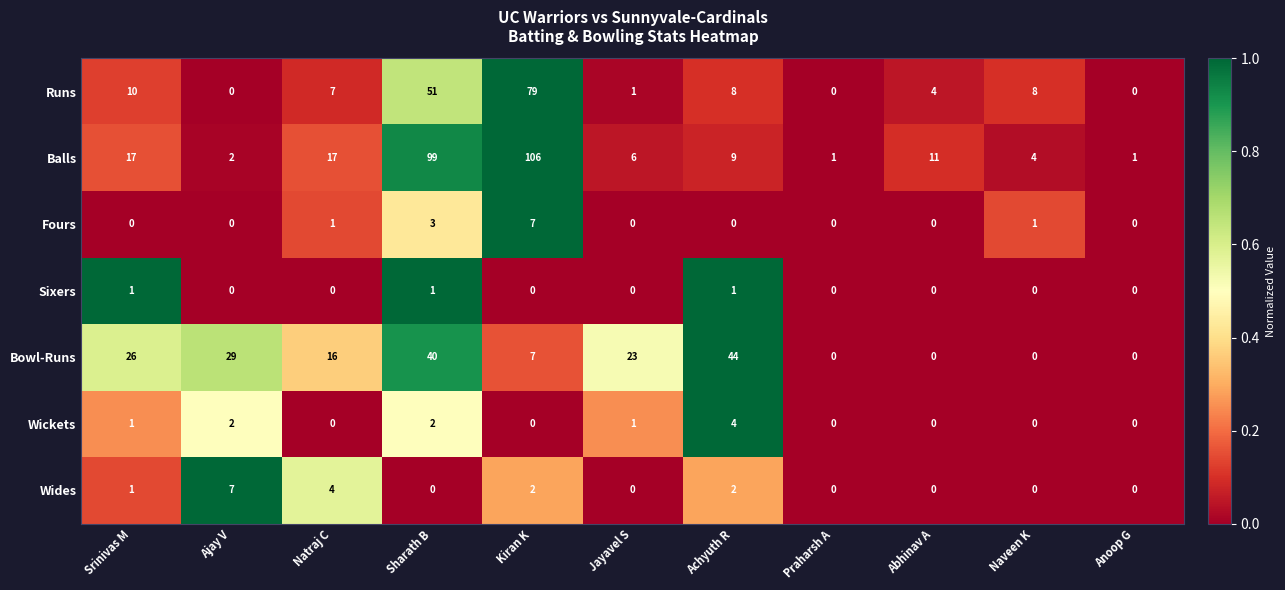

What is the difference between the maximum and minimum values in the Wides series?

7